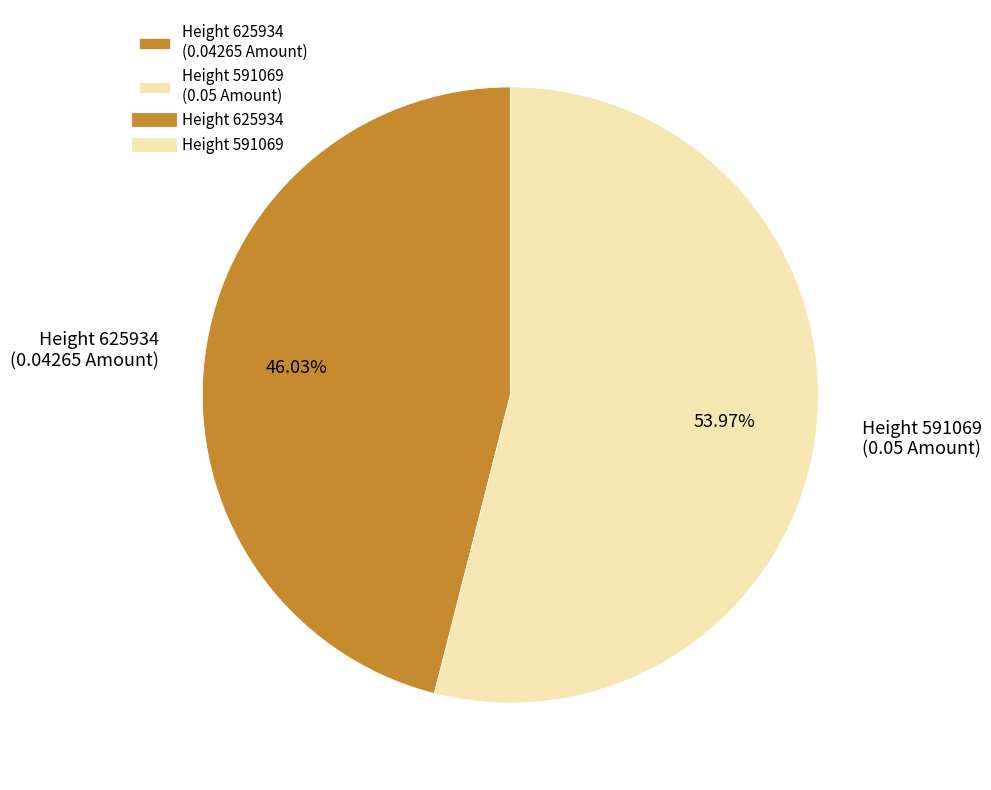

Count the number of slices in the pie.

2